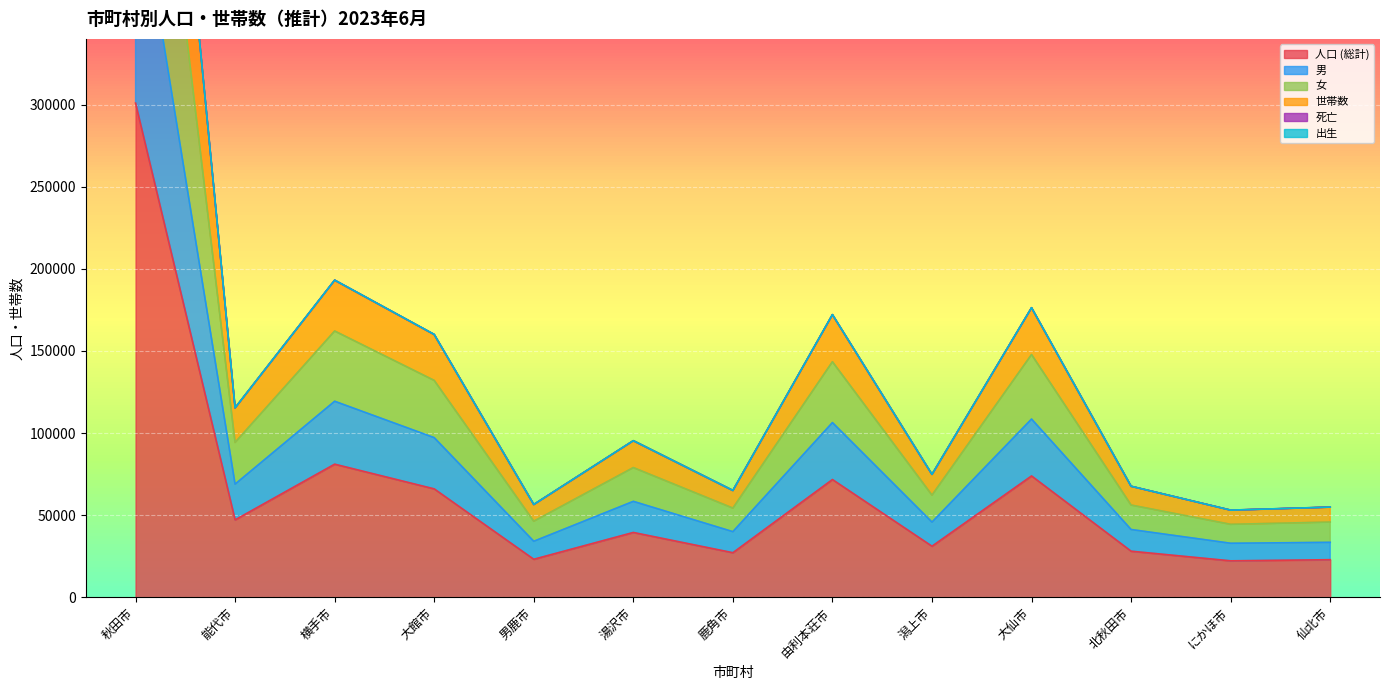

True or false: 人口 (総計) and 死亡 intersect in this chart.

False